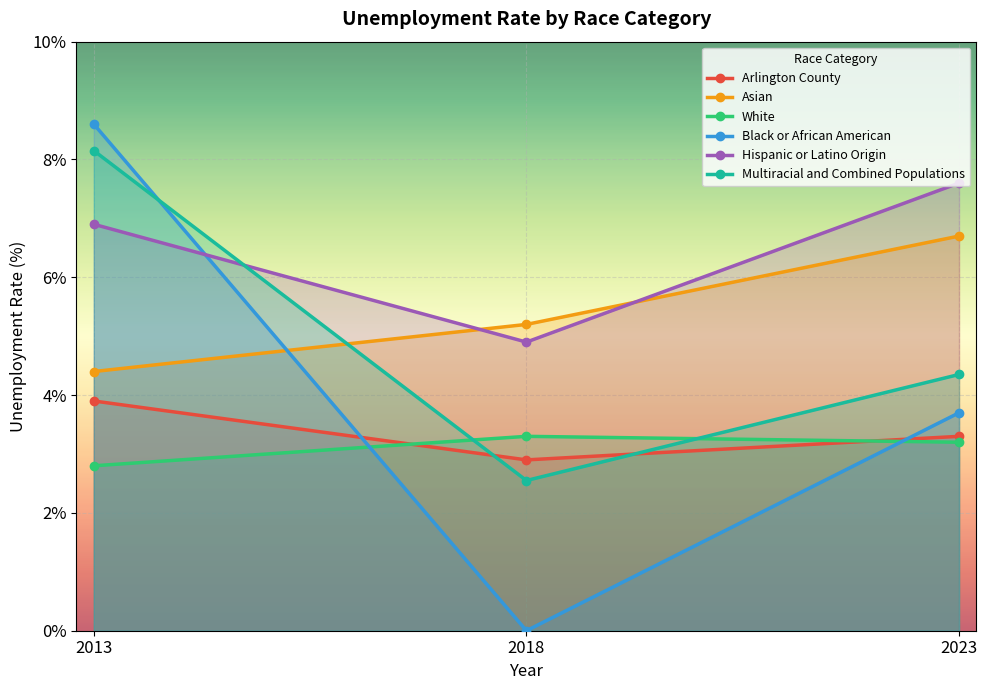

How many data points in Black or African American are above 3?

2